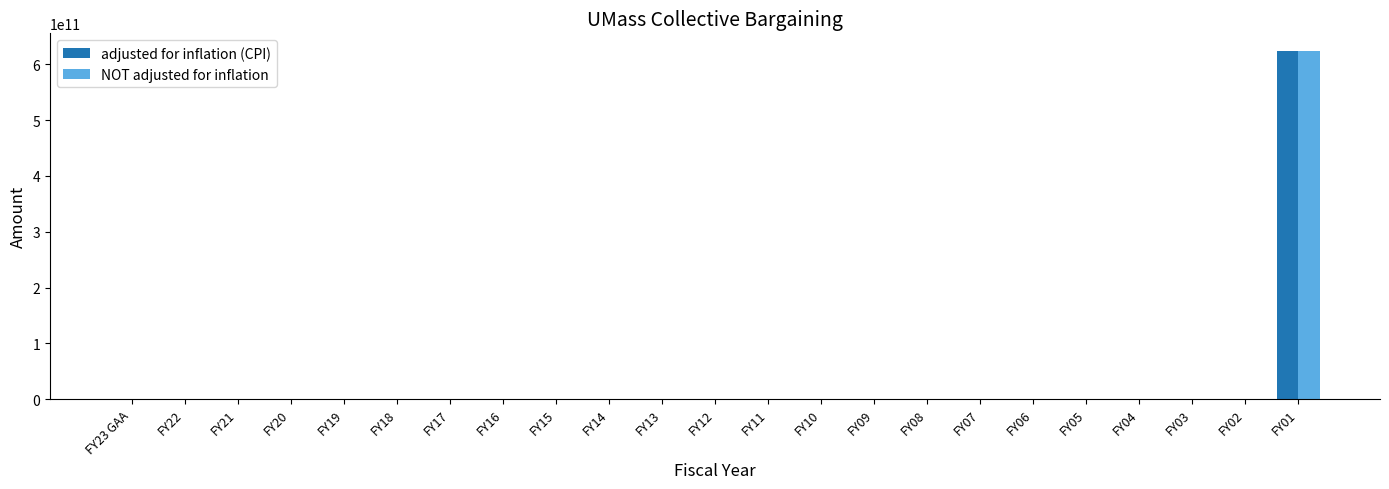

True or false: NOT adjusted for inflation has a value of 0 at FY11.

True